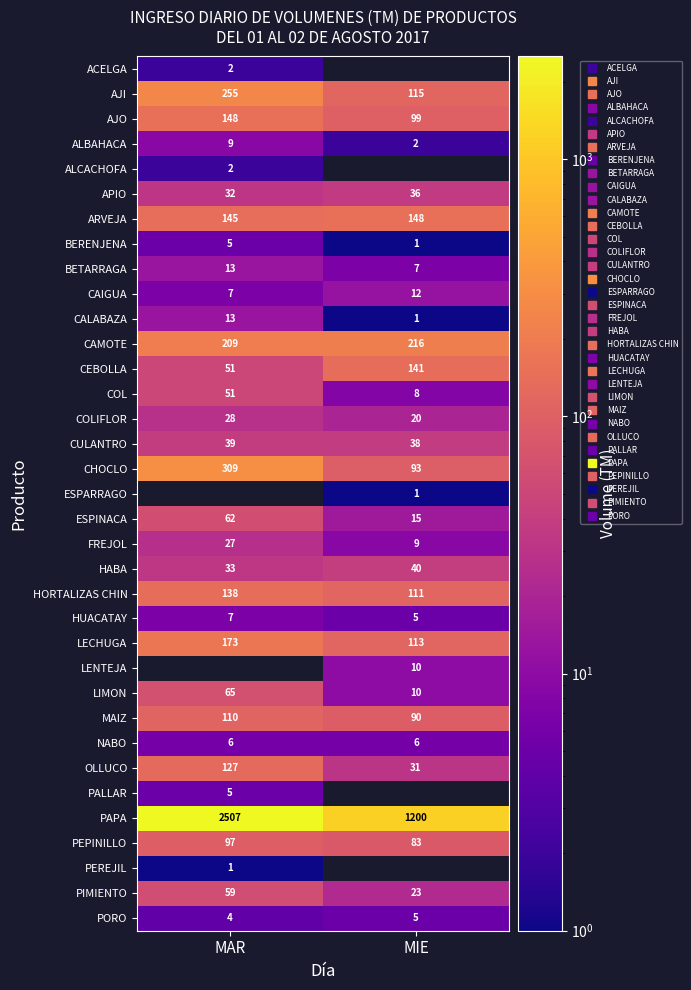

What is the average value of the CULANTRO series?

38.5